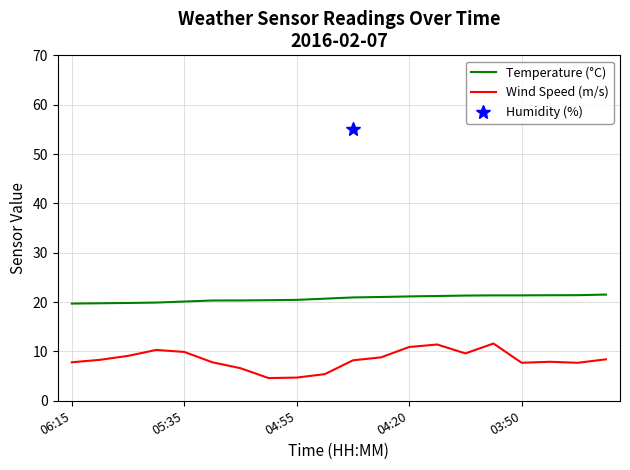

Count the number of categories in the chart.

20